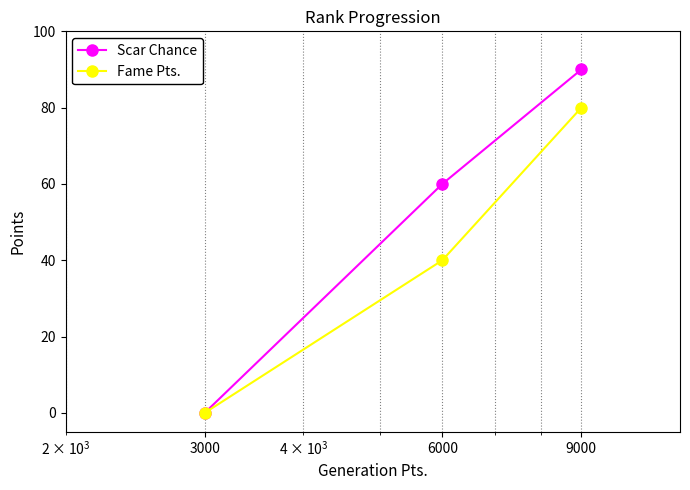

Reading right to left, transcribe all the data shown in this chart.

Scar Chance: 90	60	0
Fame Pts.: 80	40	0